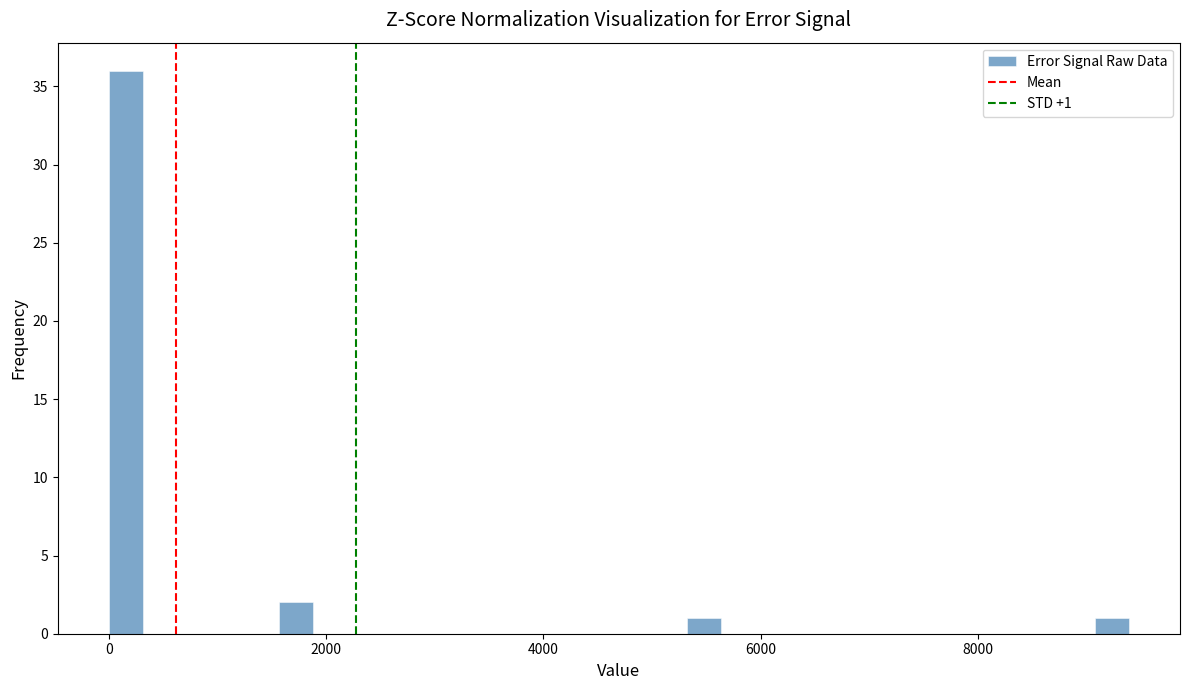

Around what value on the x-axis is the tallest bar? Give the approximate position of its centre, as read against the axis.

200